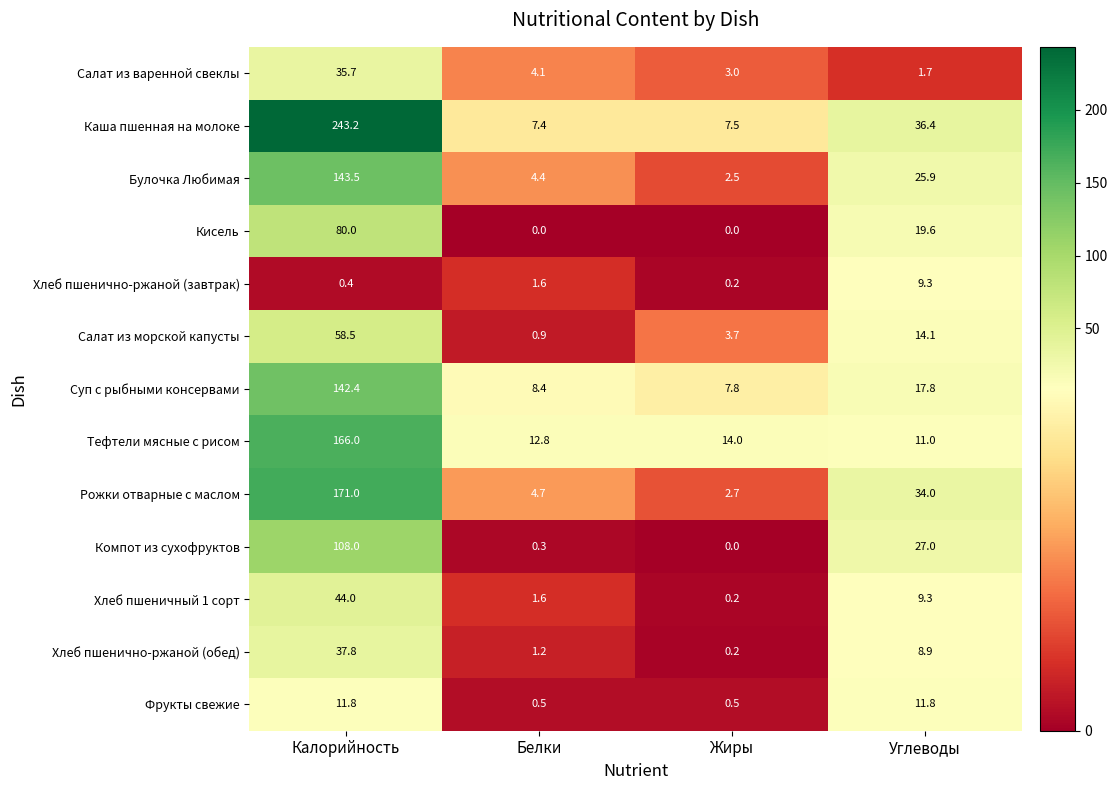

Count the number of categories in the chart.

4